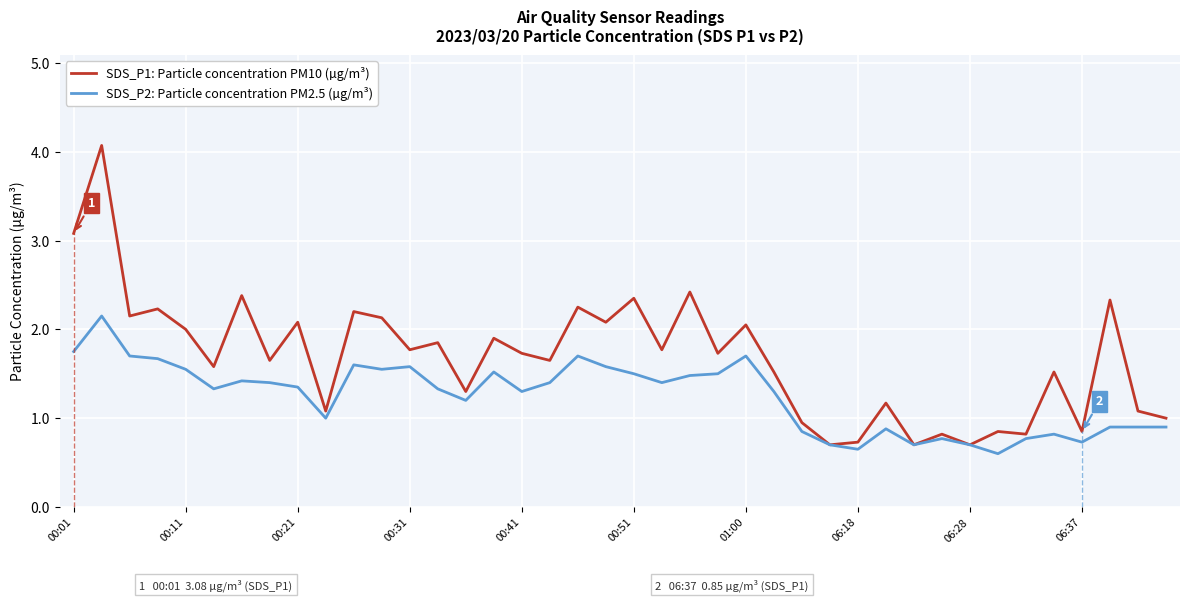

What is the value of the SDS_P1: Particle concentration PM10 (µg/m³) point at the 15th from the left?

1.3